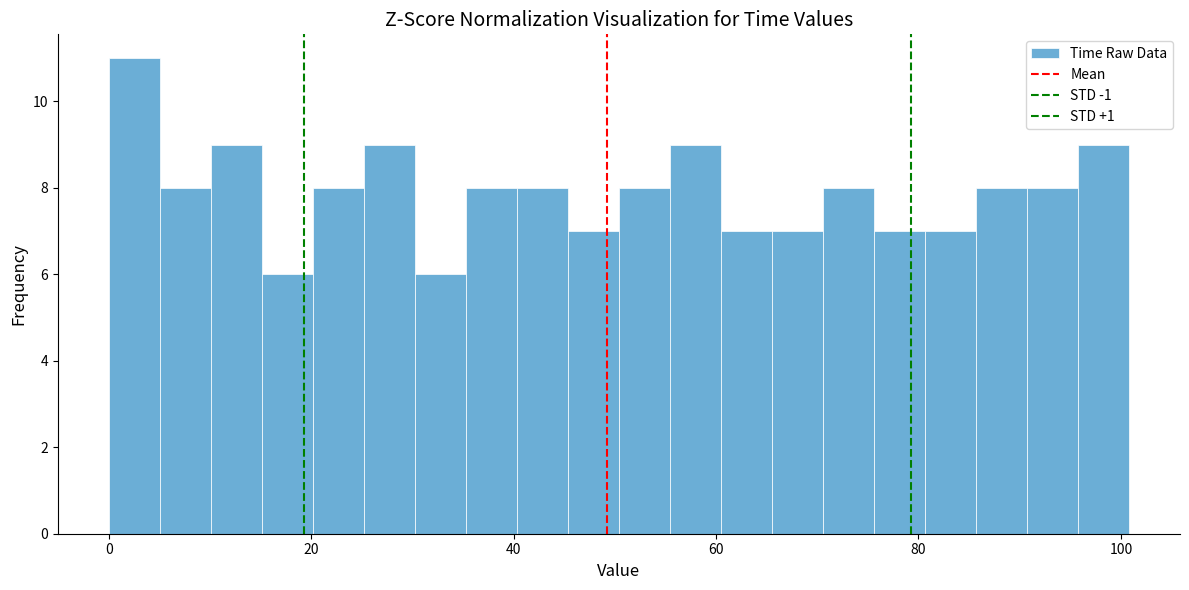

Read against the x-axis, roughly where is the centre of the tallest bar?

2